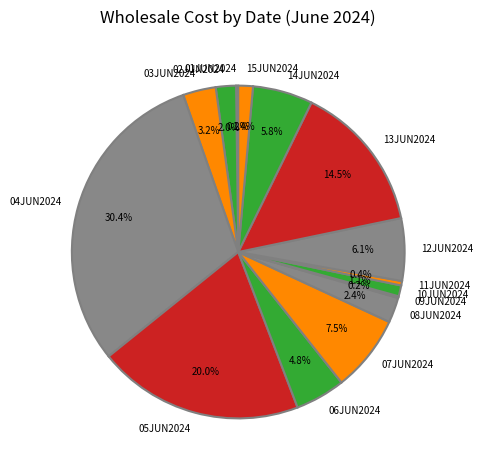

Between 15JUN2024 and 11JUN2024, which is larger?

15JUN2024